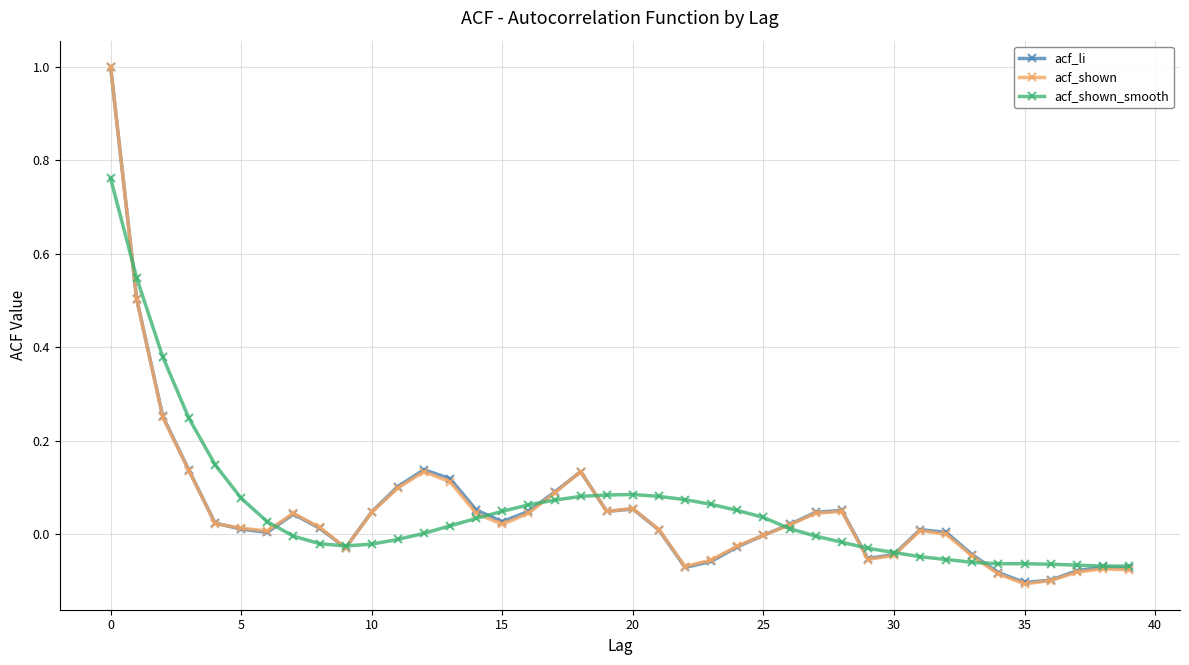

What is the greatest value displayed?

1.0